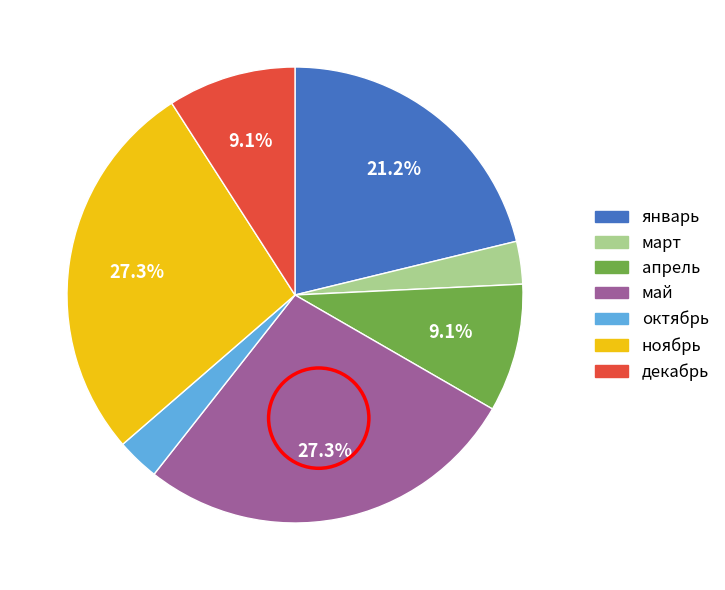

Is there a majority slice in this chart?

No